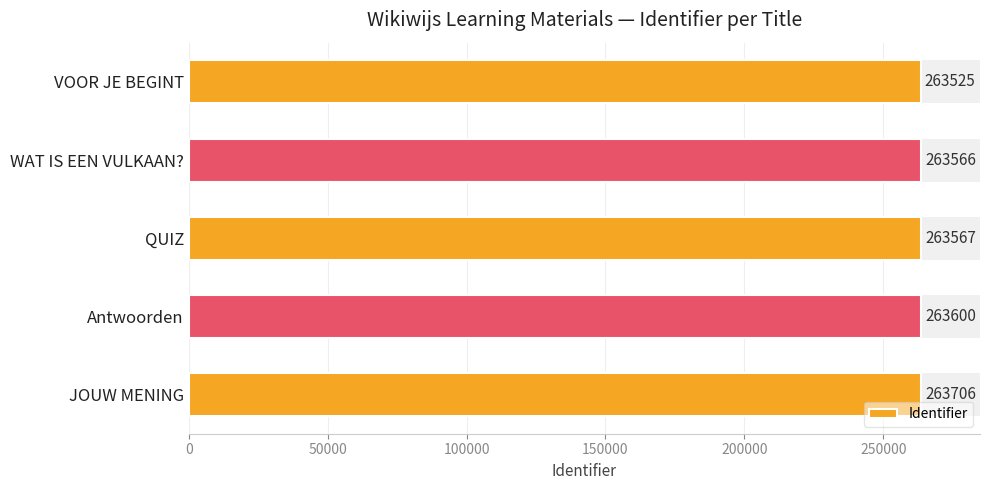

Reading top to bottom, extract all data points from this chart.

VOOR JE BEGINT=263525	WAT IS EEN VULKAAN?=263566	QUIZ=263567	Antwoorden=263600	JOUW MENING=263706